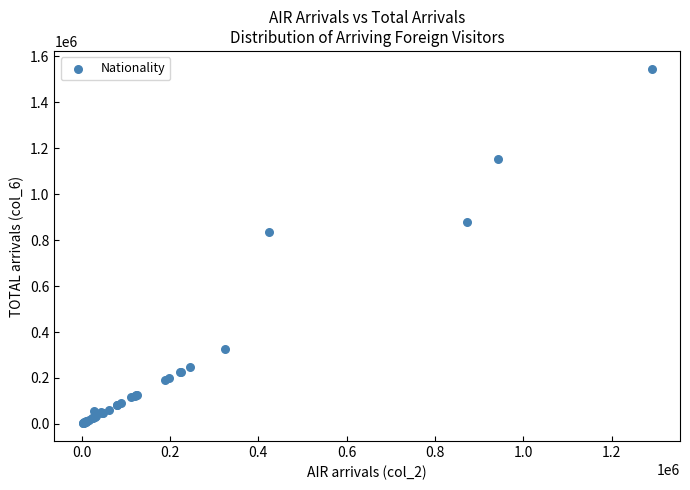

What Y value in the scatter plot is closest to 774171?

836624